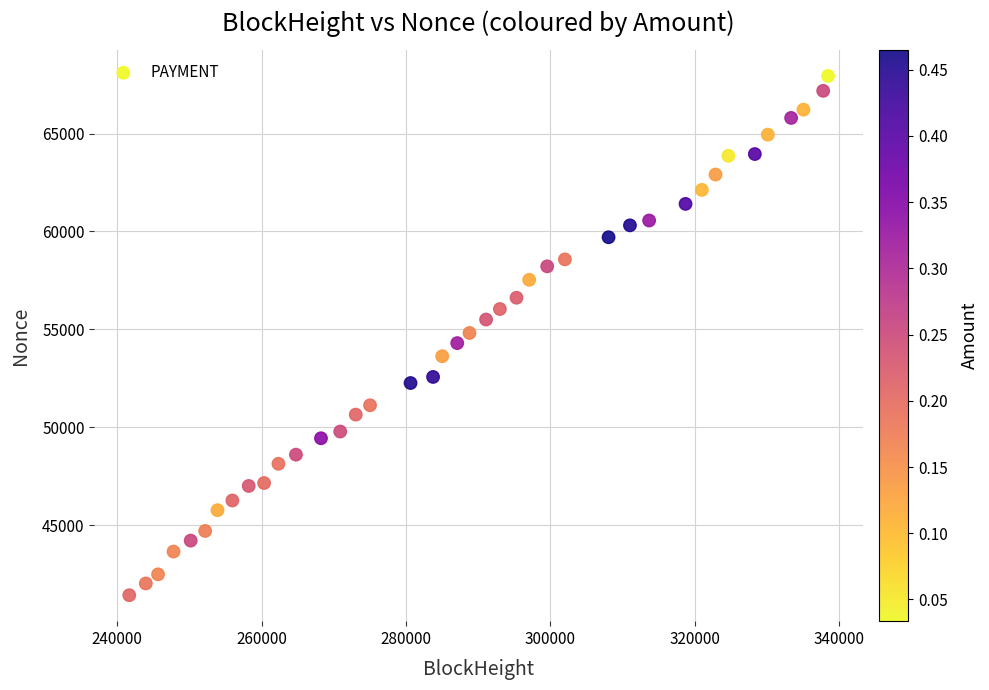

What is the range of X values (max minus min)?

96824